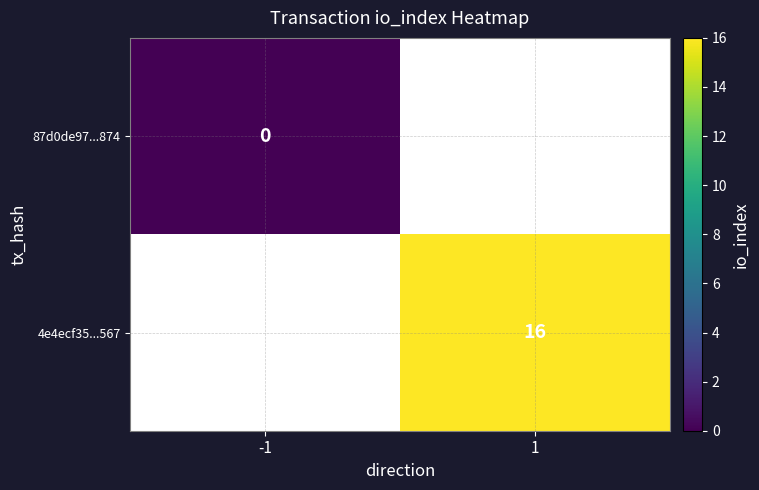

The 4e4ecf35...567 series shows 16 at 1. True or false?

True